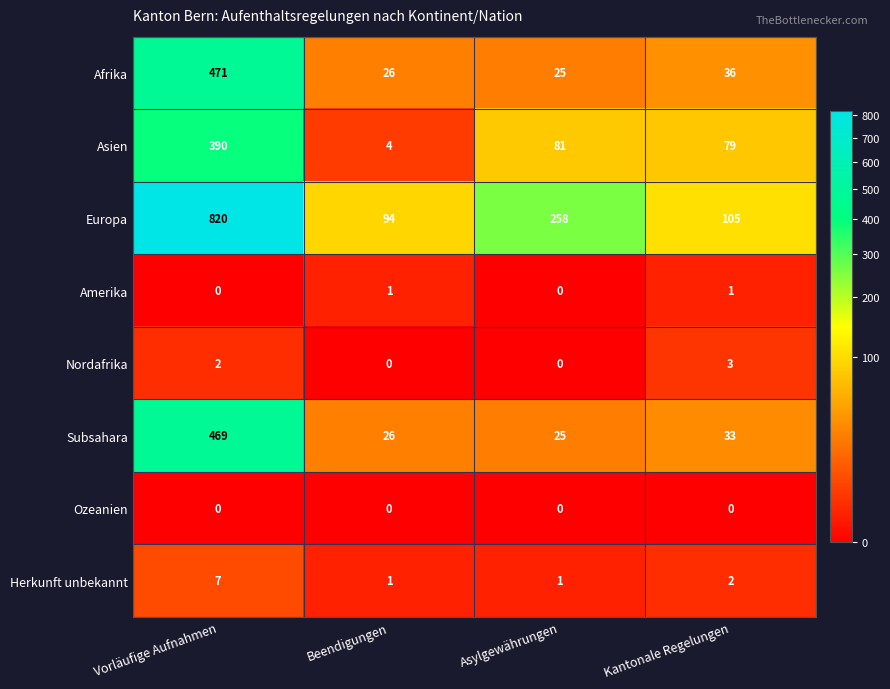

How many data points does each series have?

4